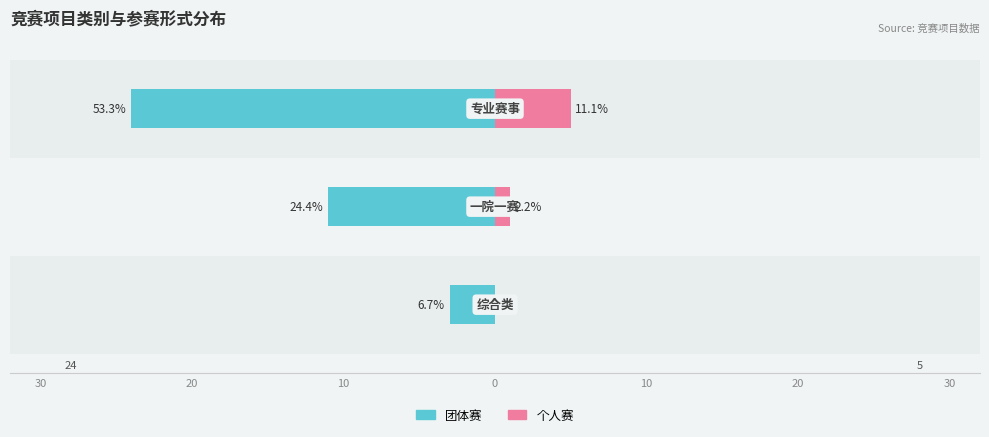

How many groups of bars are there?

3